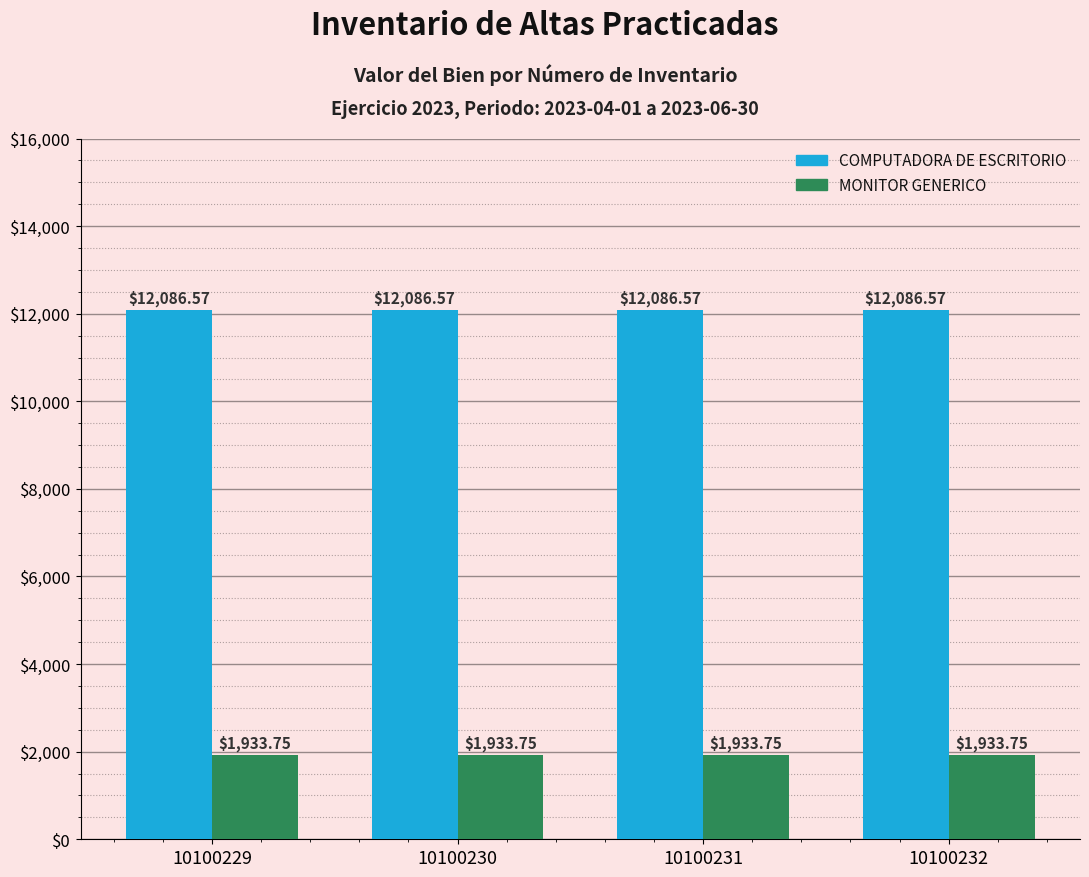

What is the sum of all MONITOR GENERICO values?

7735.0